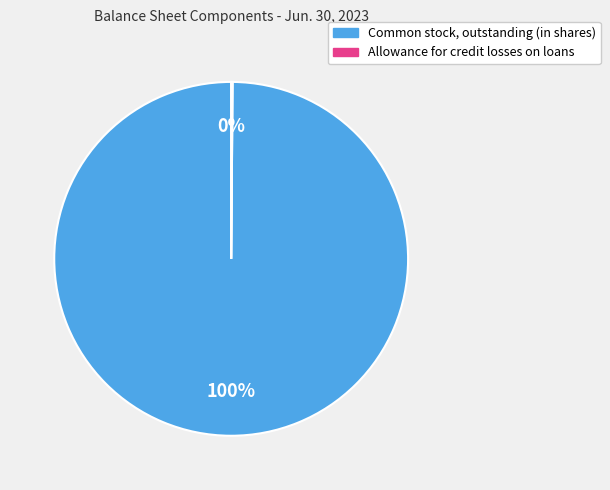

What percentage is the Common stock, outstanding (in shares) slice, to the nearest percent?

100%